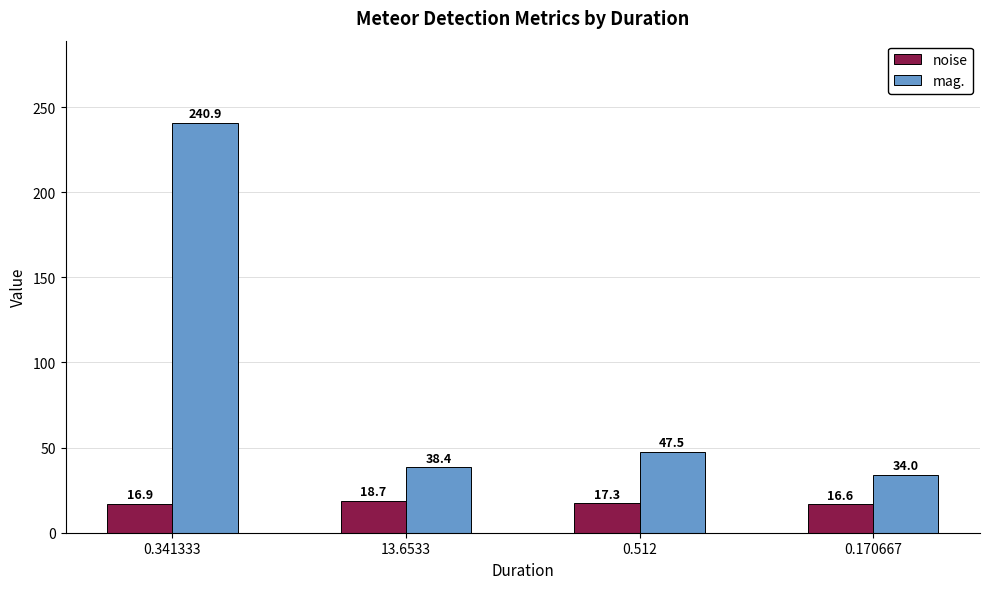

Does the chart contain stacked bars?

No